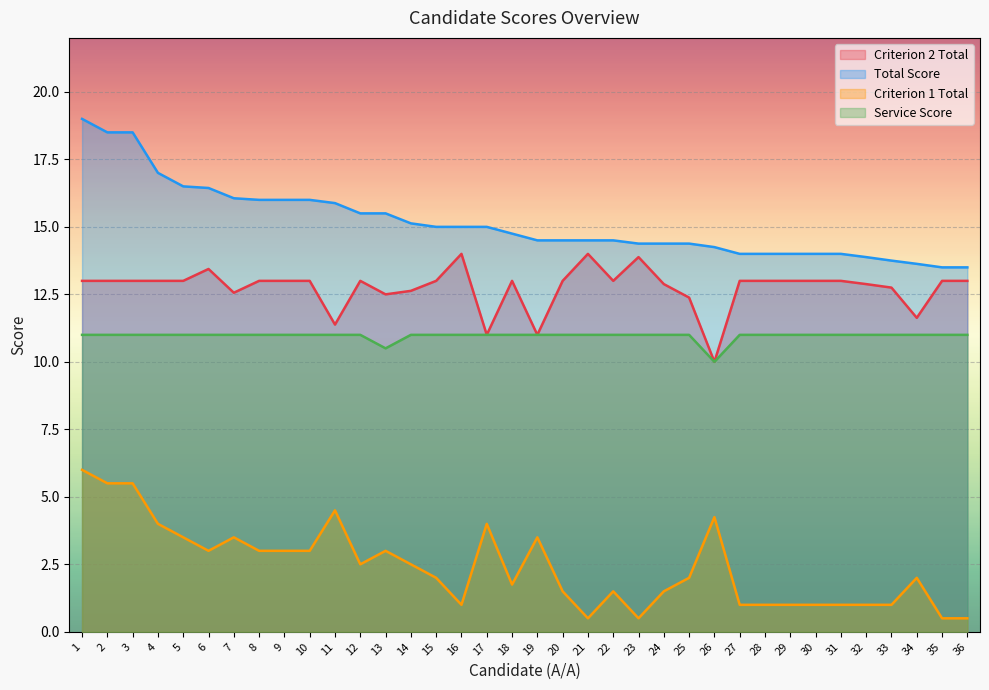

True or false: Service Score has a value of 5.2 at 24.

False